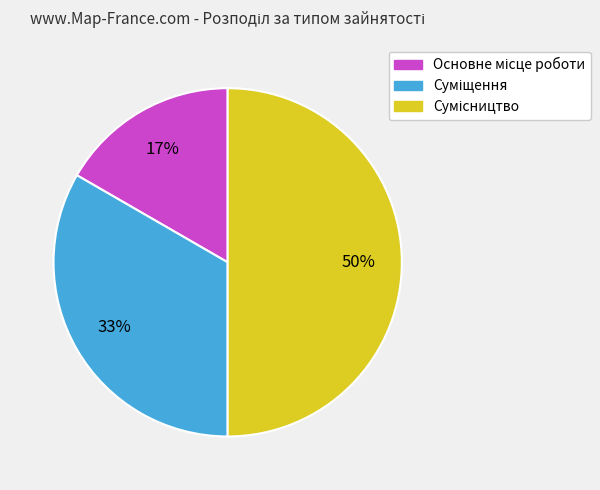

To the nearest percent, what is the average slice percentage?

33%